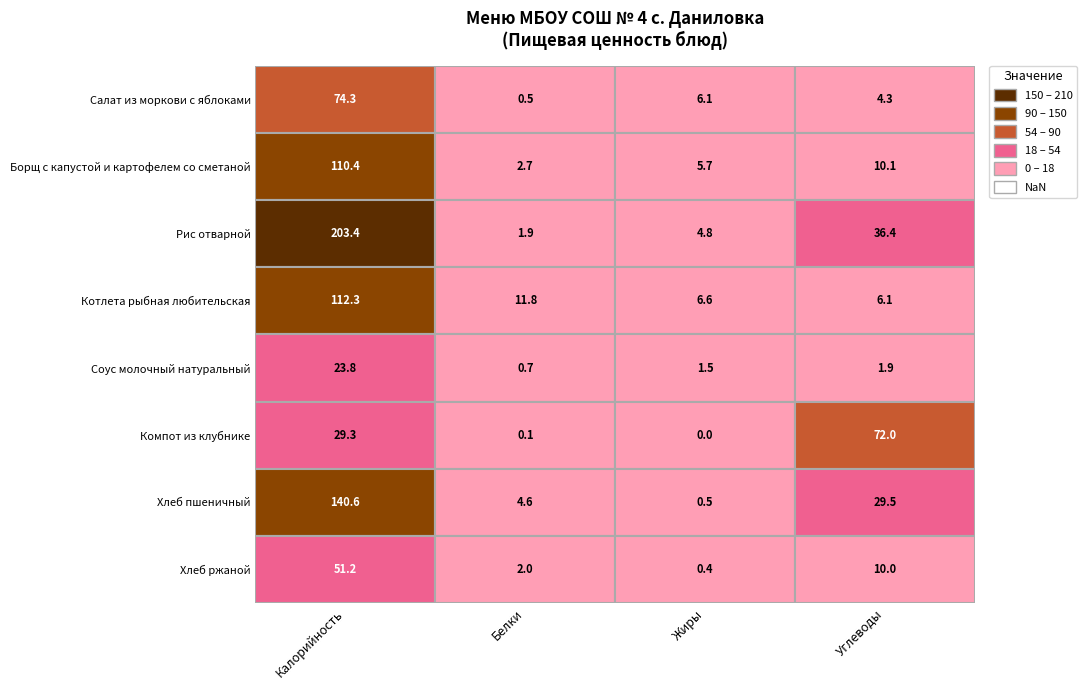

The Компот из клубнике series shows 38.2 at 0. True or false?

False